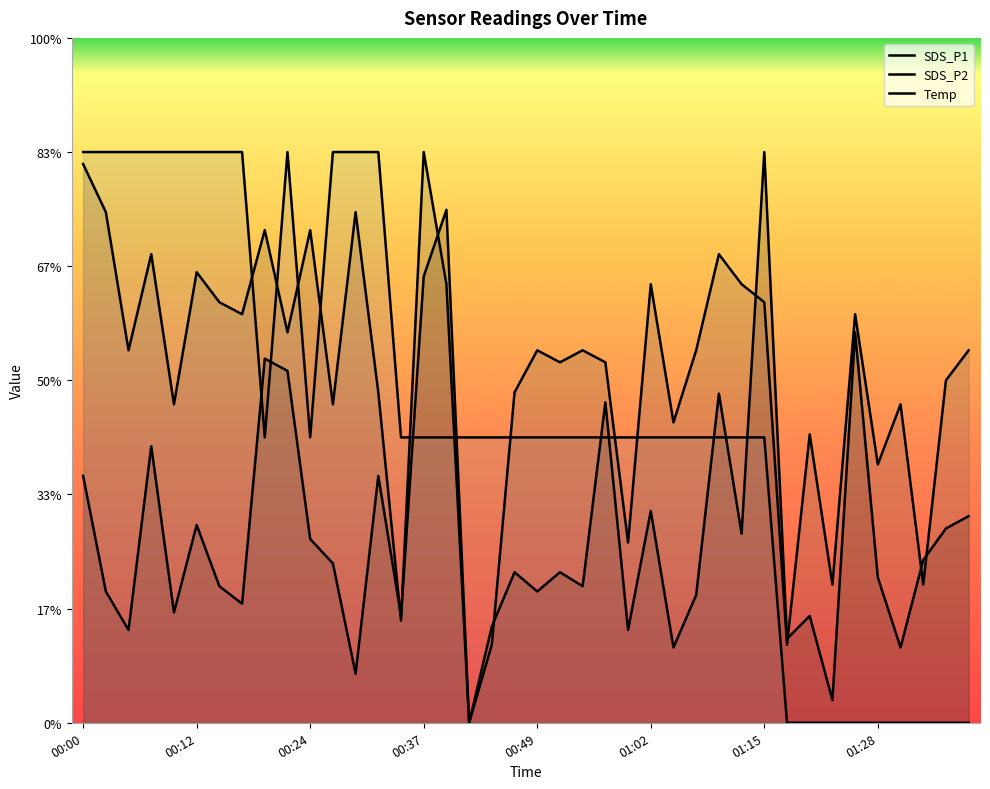

In Temp, how many points are higher than both neighbors (excluding endpoints)?

1